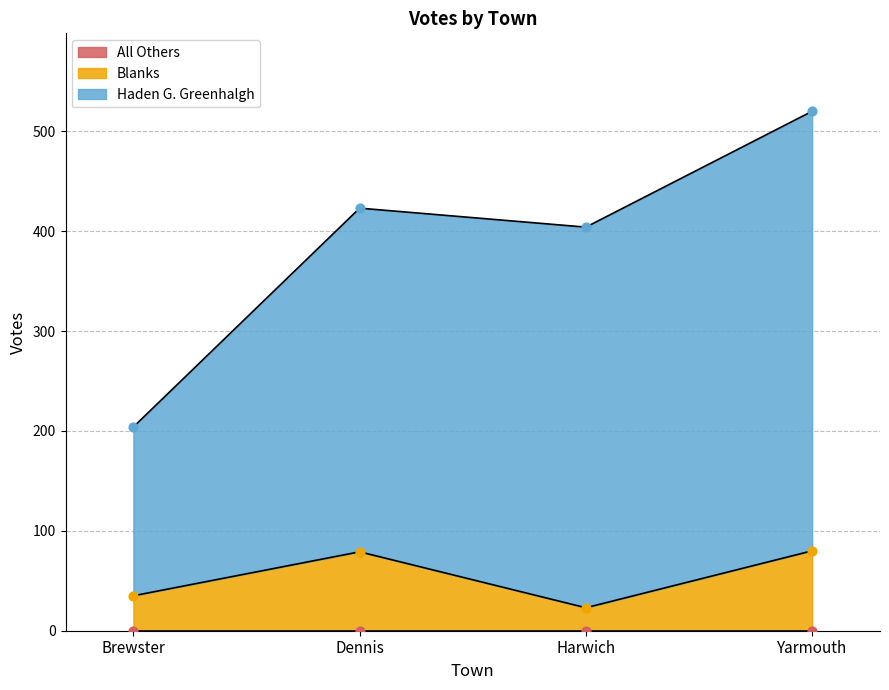

What is the total value across all series at Yarmouth?

600